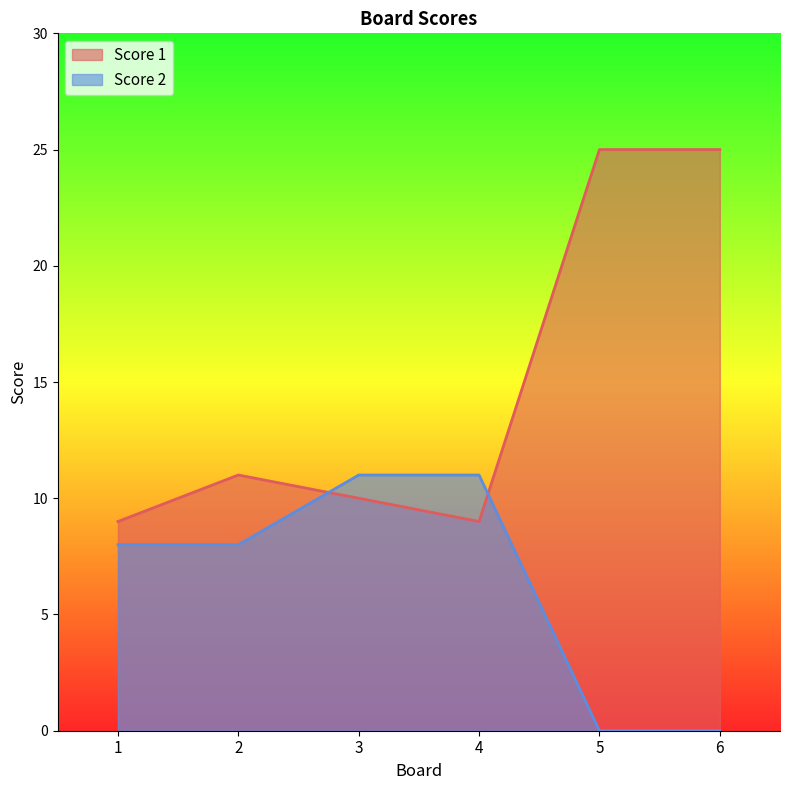

Read the Score 2 value at 4, to the nearest 10.

10